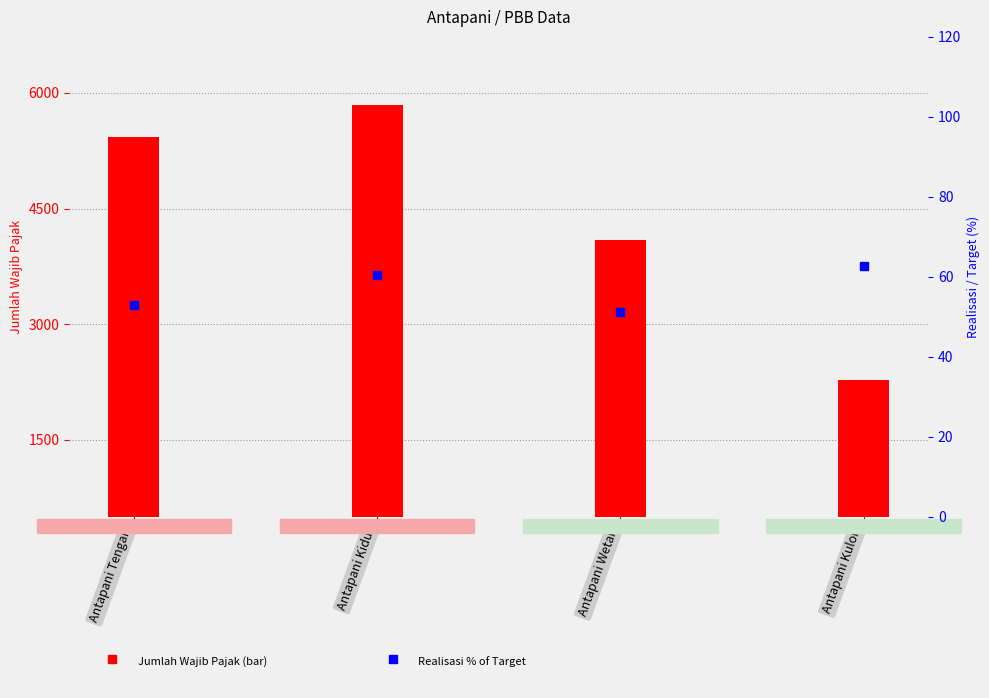

What position from the right is Antapani Kidul?

3